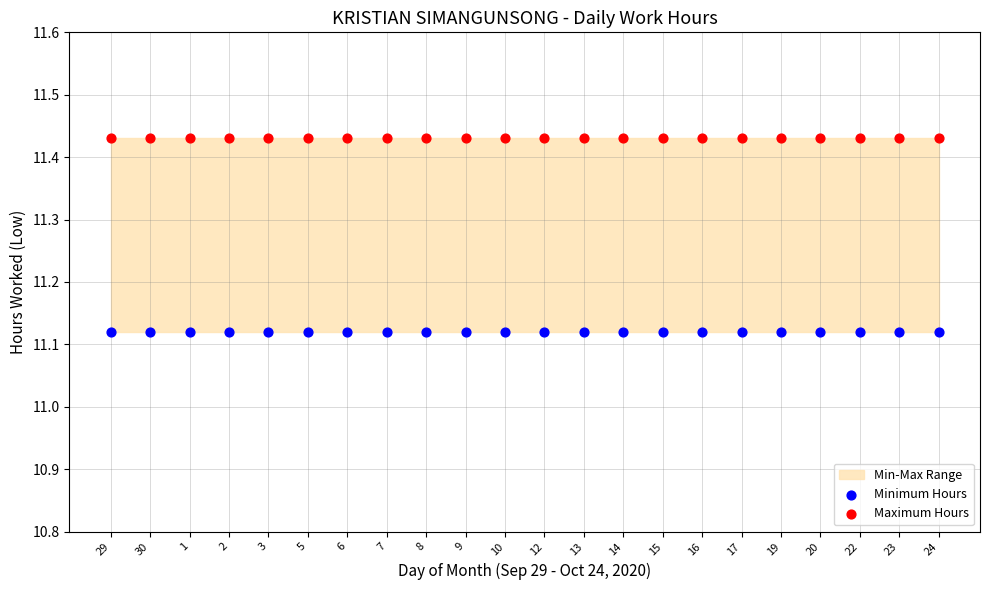

Which series reaches the minimum Y coordinate?

Minimum Hours